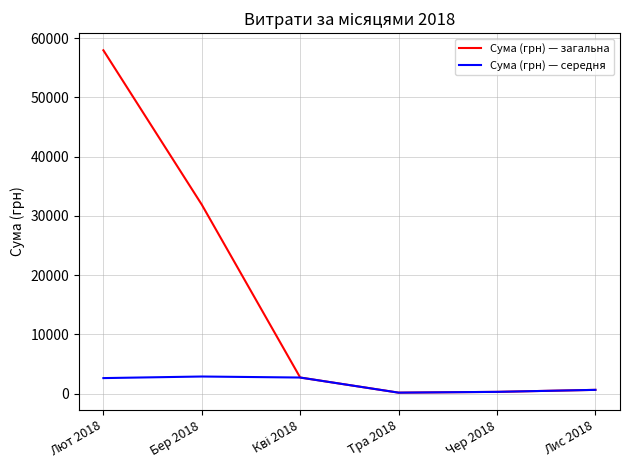

Does the chart have visible grid lines?

Yes